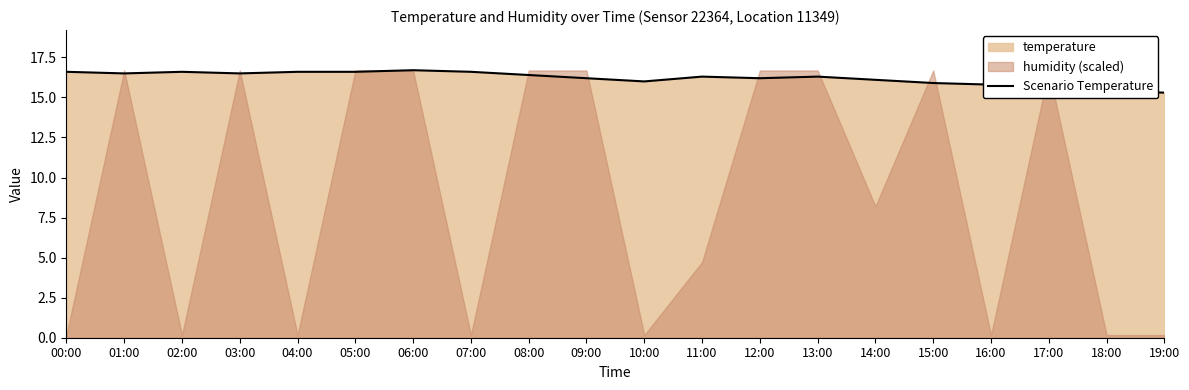

How many lines are shown in the chart?

1